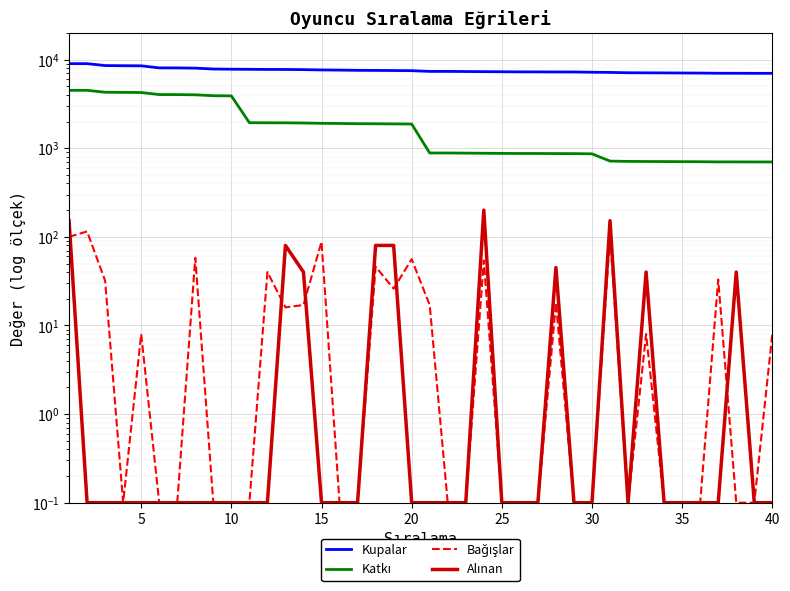

Does the chart display data point markers on the line(s)?

No